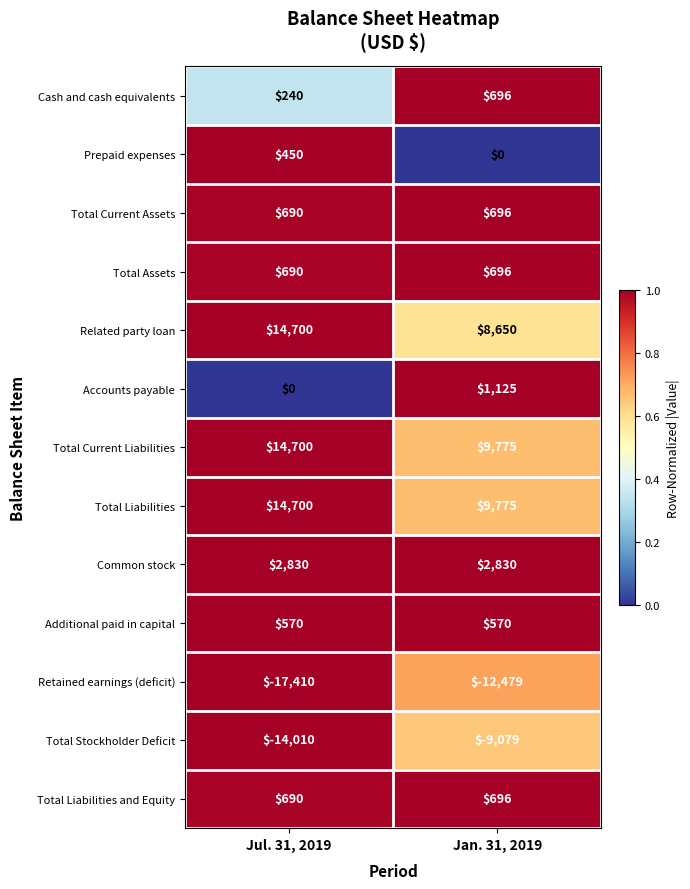

True or false: Cash and cash equivalents has a value of 1113 at Jan. 31, 2019.

False